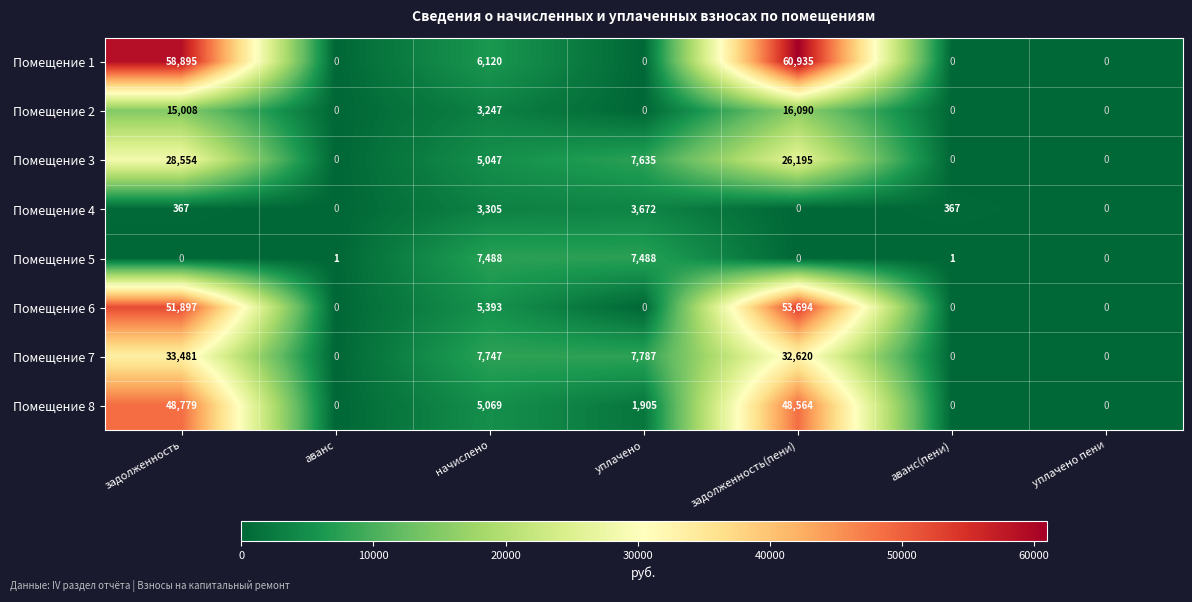

What is the difference between the Помещение 4 values at уплачено пени and начислено?

3305